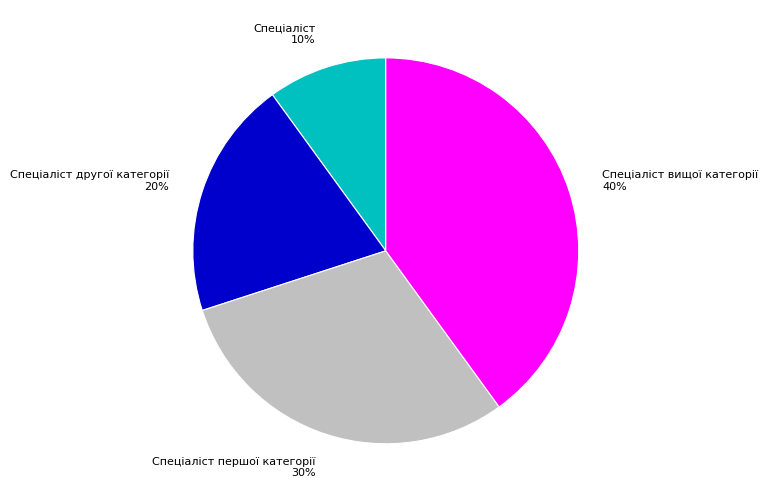

True or false: Спеціаліст вищої категорії accounts for 40% of the total.

True